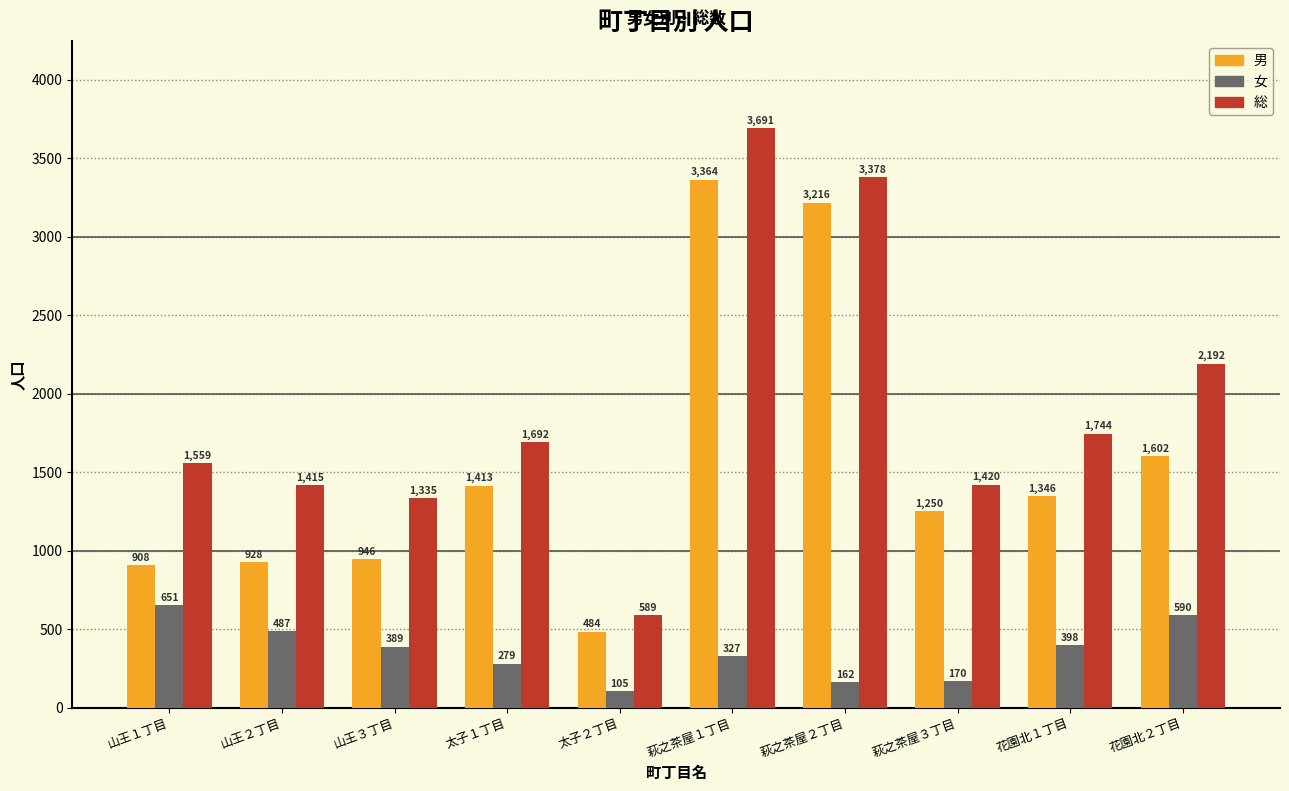

What is the difference between the second highest and second lowest values in the 女 series?

428